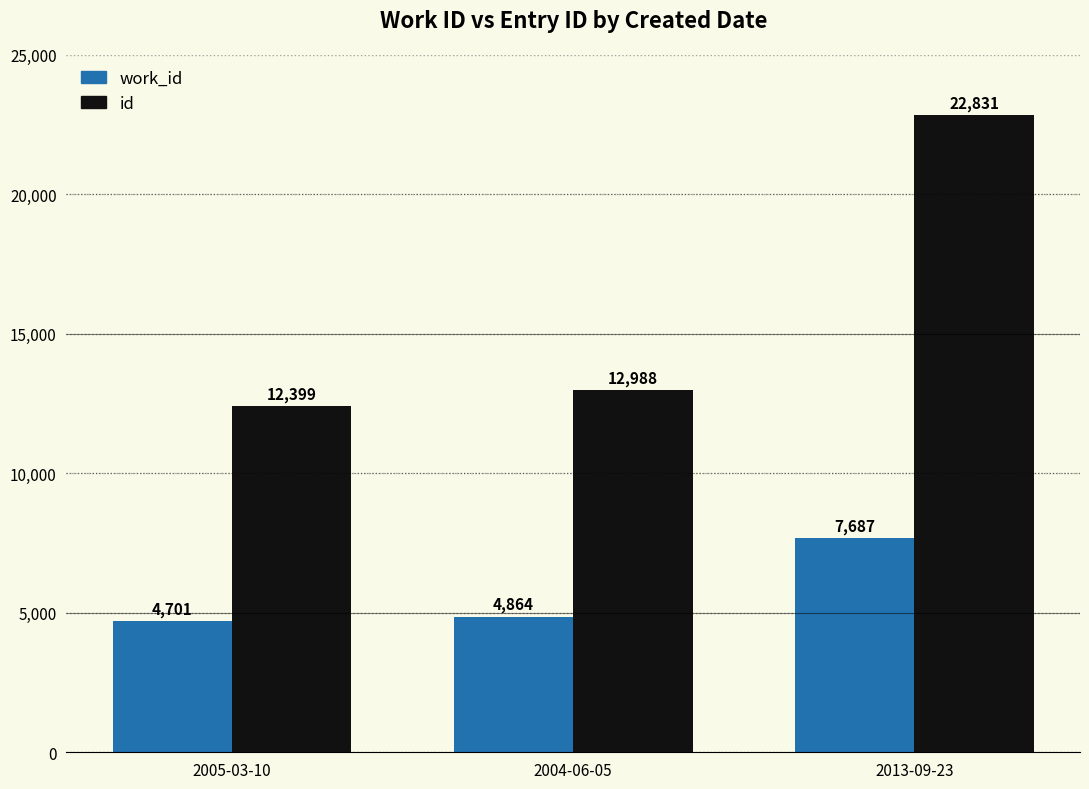

Which series has the largest total across all categories?

id